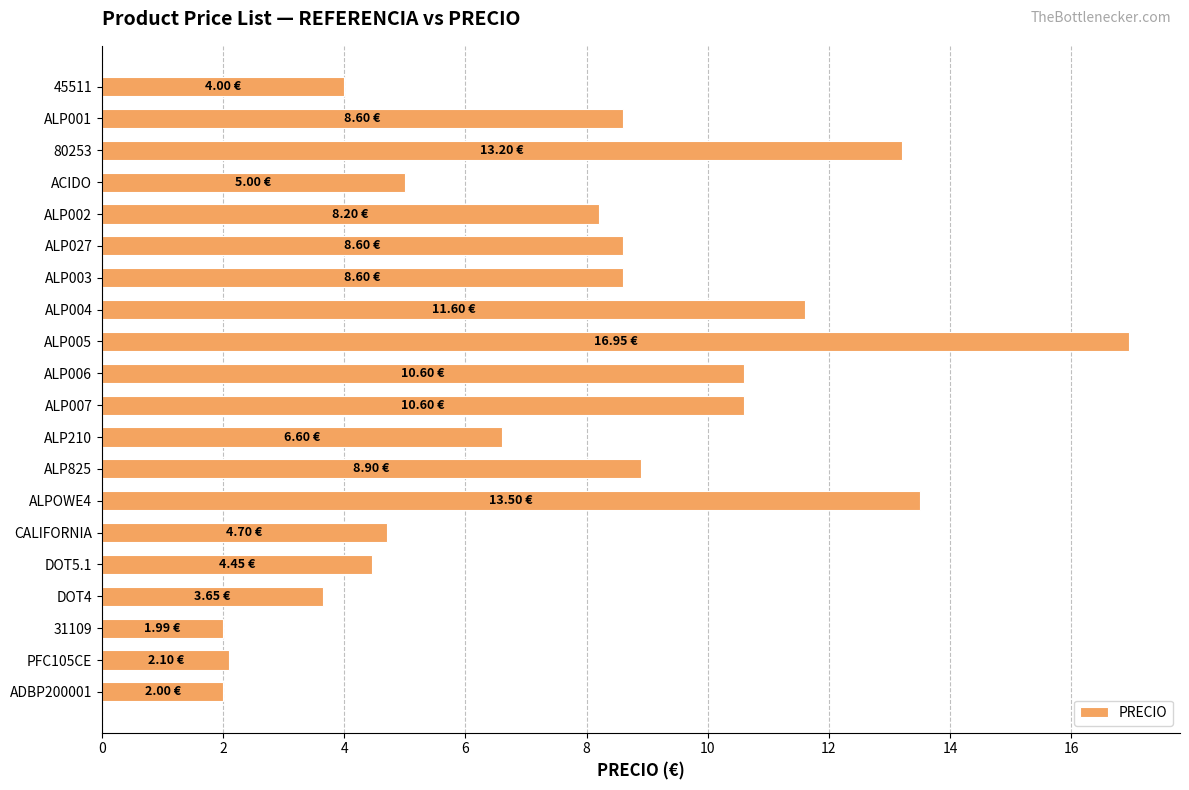

What is the sum of all values?

153.8